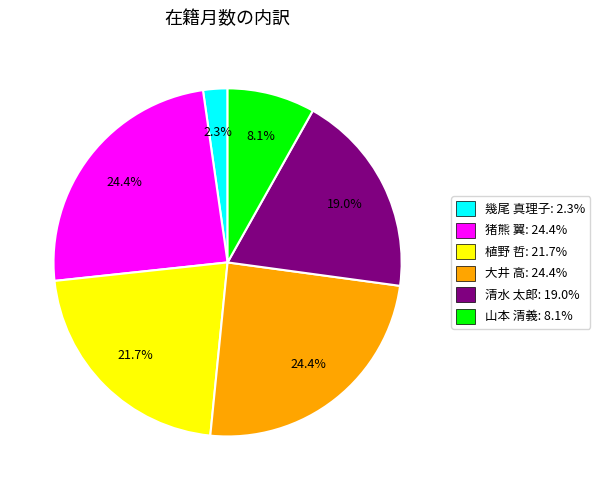

Combined, do 山本 清義: 8.1% and 猪熊 翼: 24.4% account for over 50%?

No